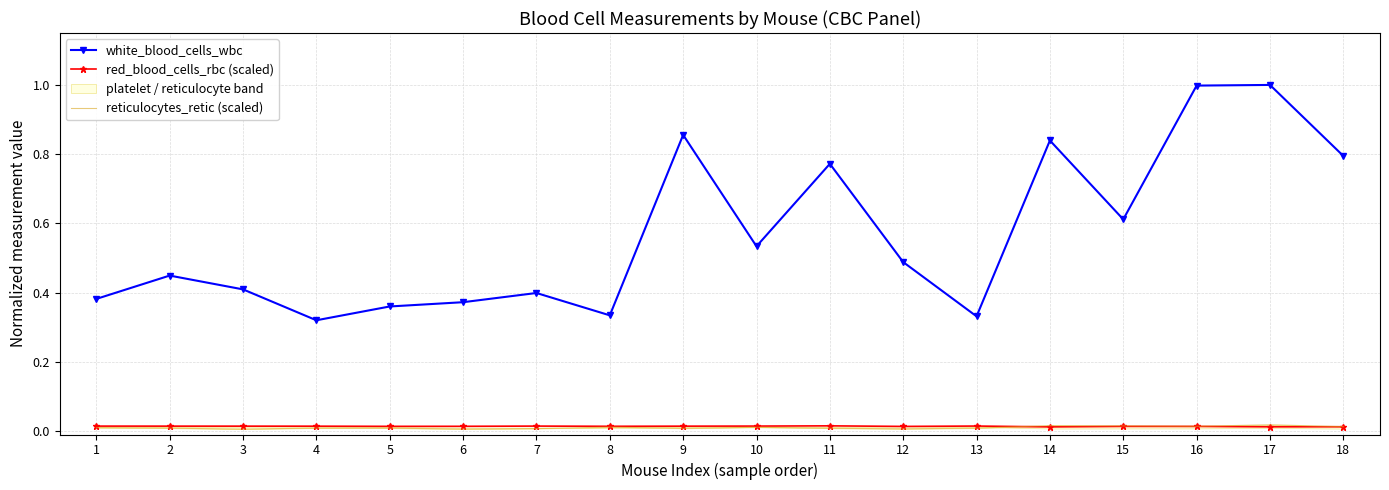

Reading right to left, extract all data points from this chart.

white_blood_cells_wbc: 18=0.8	17=1.0	16=1.0	15=0.6	14=0.8	13=0.3	12=0.5	11=0.8	10=0.5	9=0.9	8=0.3	7=0.4	6=0.4	5=0.4	4=0.3	3=0.4	2=0.4	1=0.4
red_blood_cells_rbc (scaled): 18=0.0	17=0.0	16=0.0	15=0.0	14=0.0	13=0.0	12=0.0	11=0.0	10=0.0	9=0.0	8=0.0	7=0.0	6=0.0	5=0.0	4=0.0	3=0.0	2=0.0	1=0.0
reticulocytes_retic (scaled): 18=0.0	17=0.0	16=0.0	15=0.0	14=0.0	13=0.0	12=0.0	11=0.0	10=0.0	9=0.0	8=0.0	7=0.0	6=0.0	5=0.0	4=0.0	3=0.0	2=0.0	1=0.0